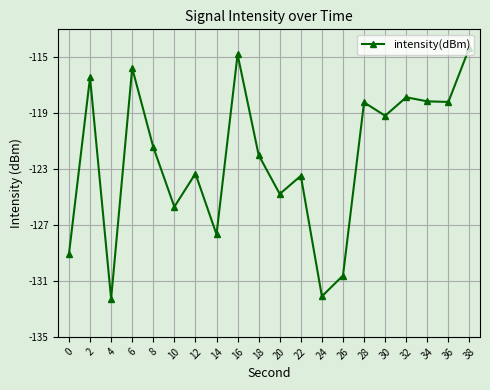

What value does the data have at 28?

-118.2